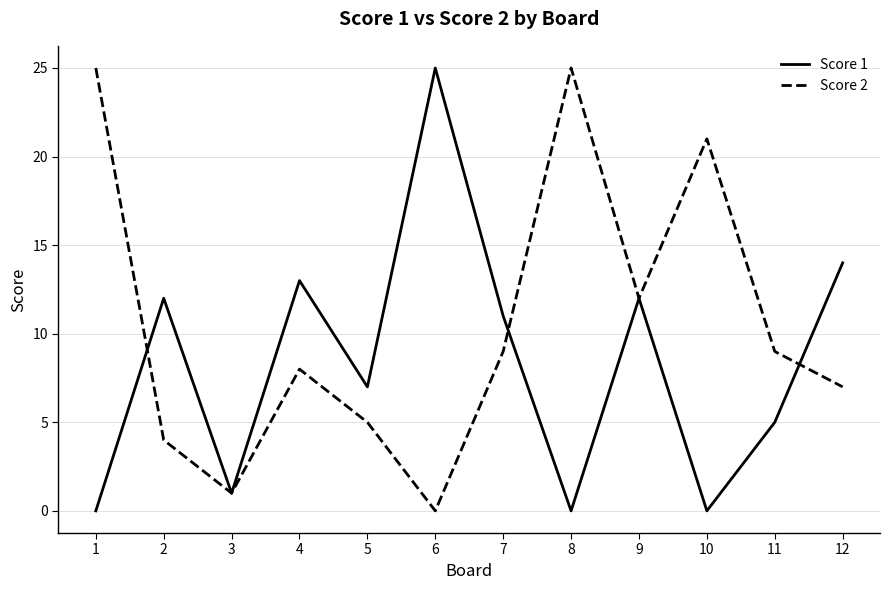

Where is the first local minimum for Score 1?

3